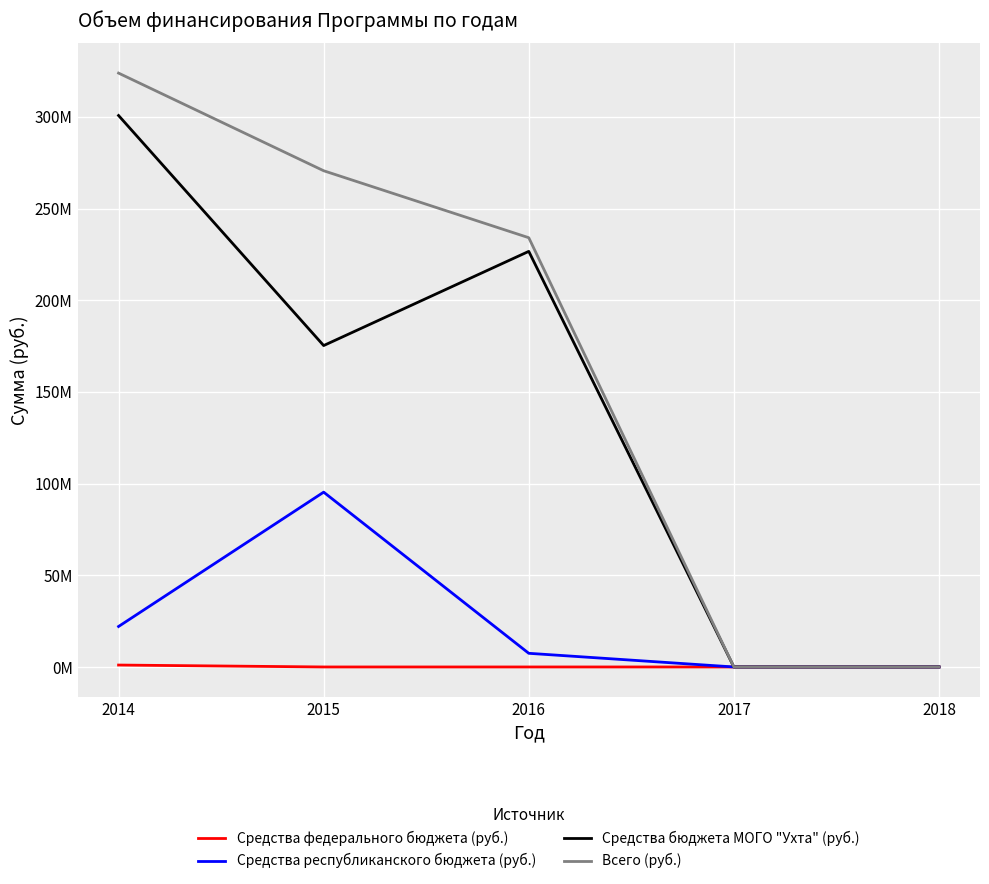

At how many categories does at least one series exceed 142654990?

3